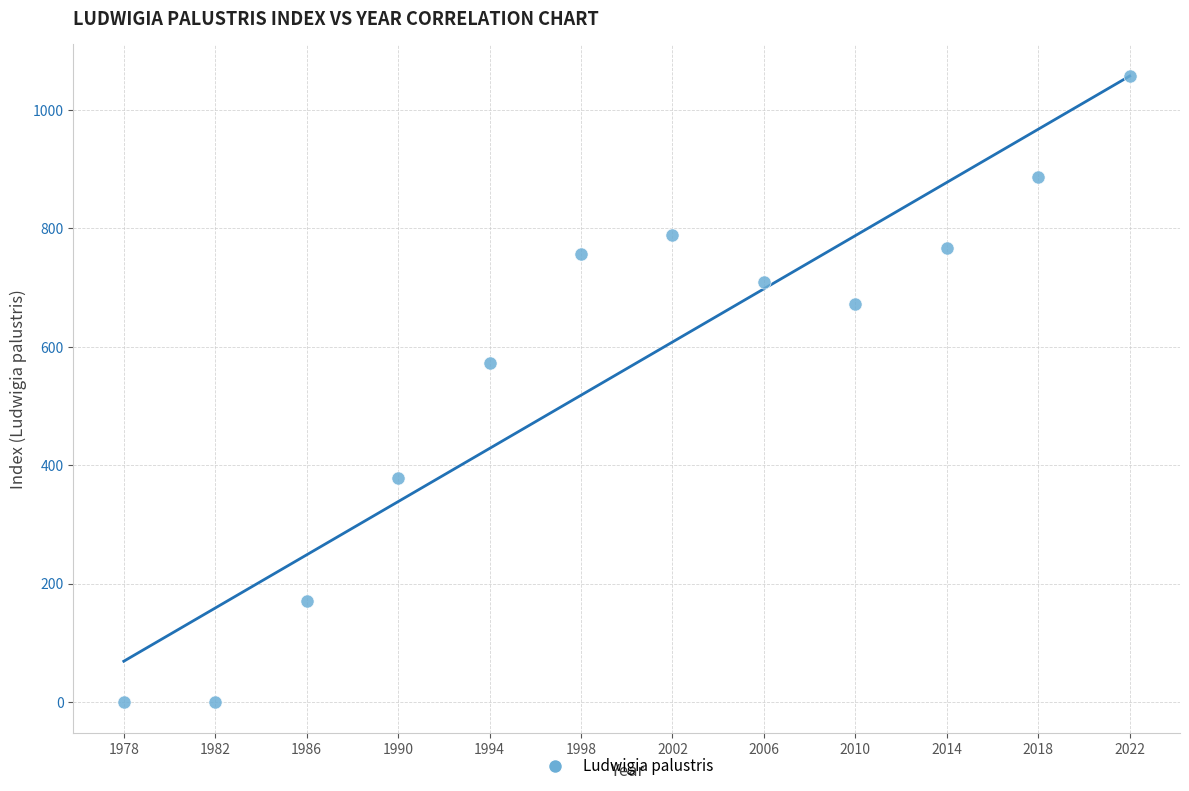

What Y value in the scatter plot is closest to 529?

573